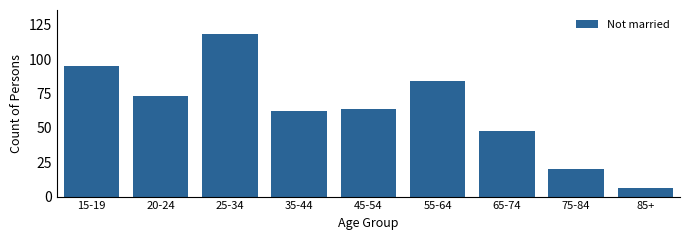

Reading left to right, extract all data points from this chart.

15-19=95	20-24=73	25-34=118	35-44=62	45-54=64	55-64=84	65-74=48	75-84=20	85+=6